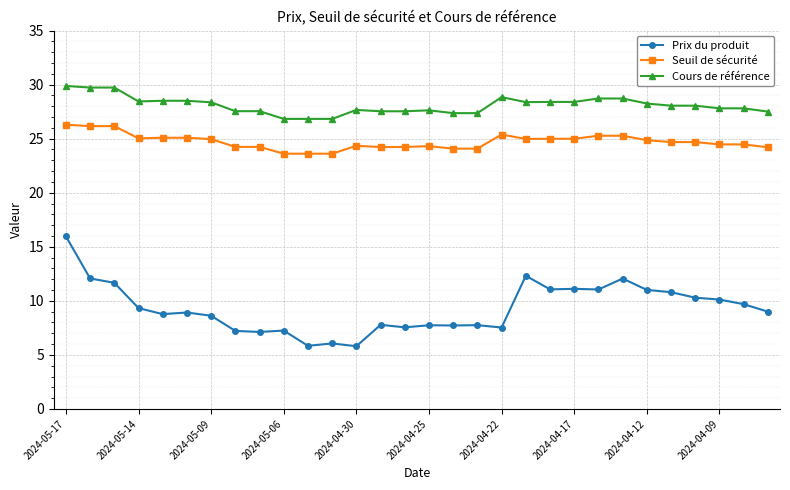

Count the number of data series in this chart.

3